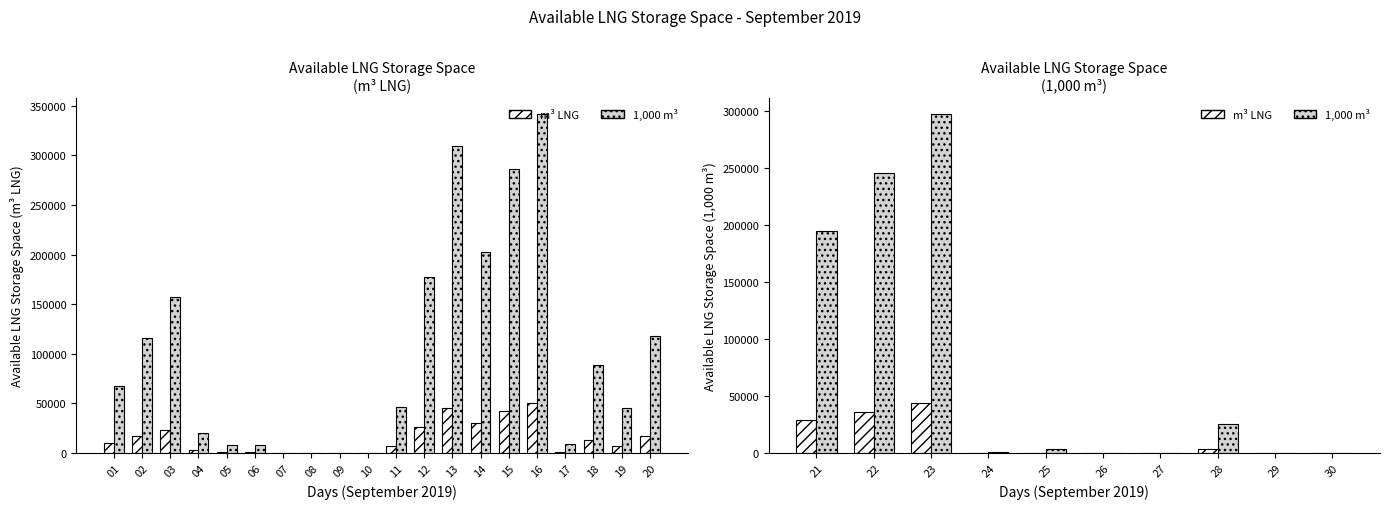

The Available LNG Storage (1,000 m³) series shows 149963 at 27. True or false?

False